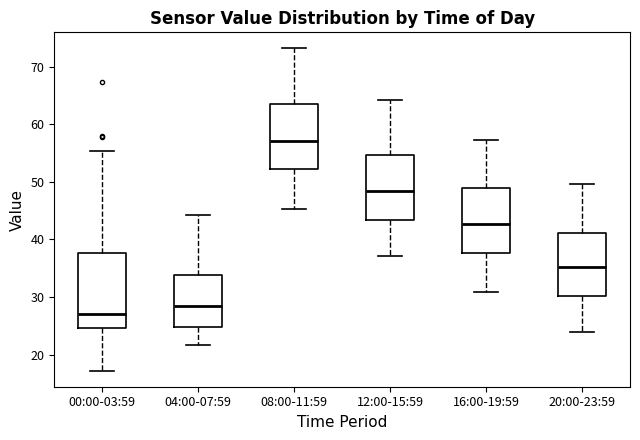

Which box is the tallest, from its lower edge to its upper edge?

00:00-03:59